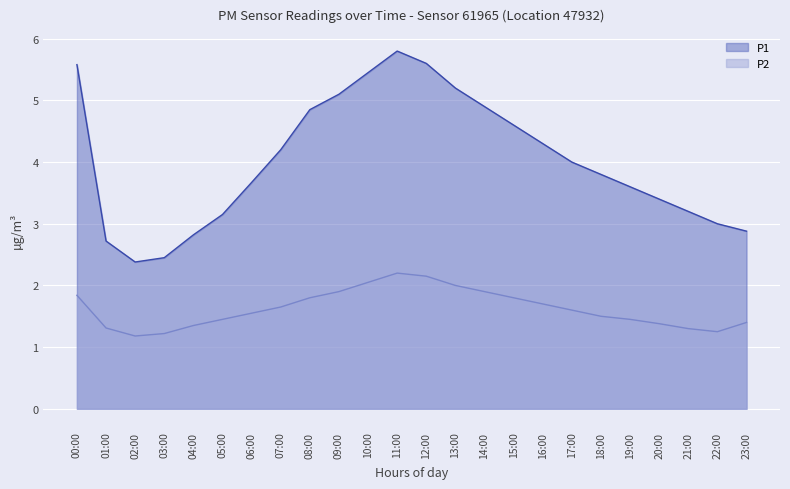

The value of P2 at 15:00 is 1.8. True or false?

True